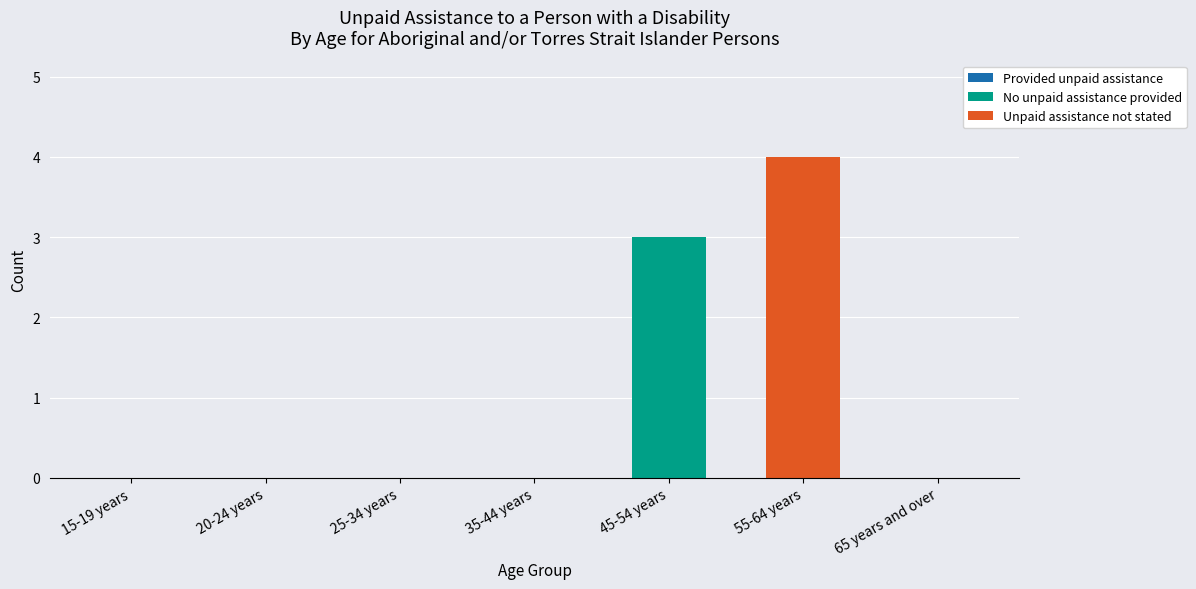

What is the highest value of the No unpaid assistance provided series?

3